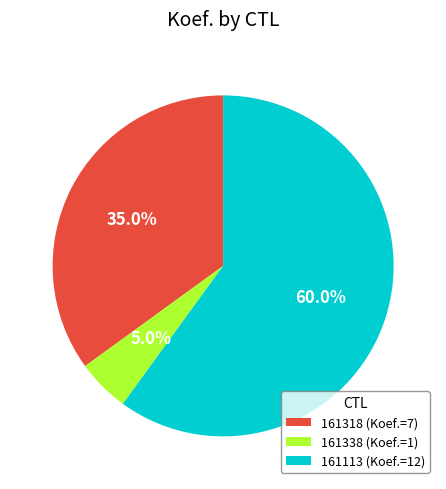

Is 161318 the majority of the pie?

No